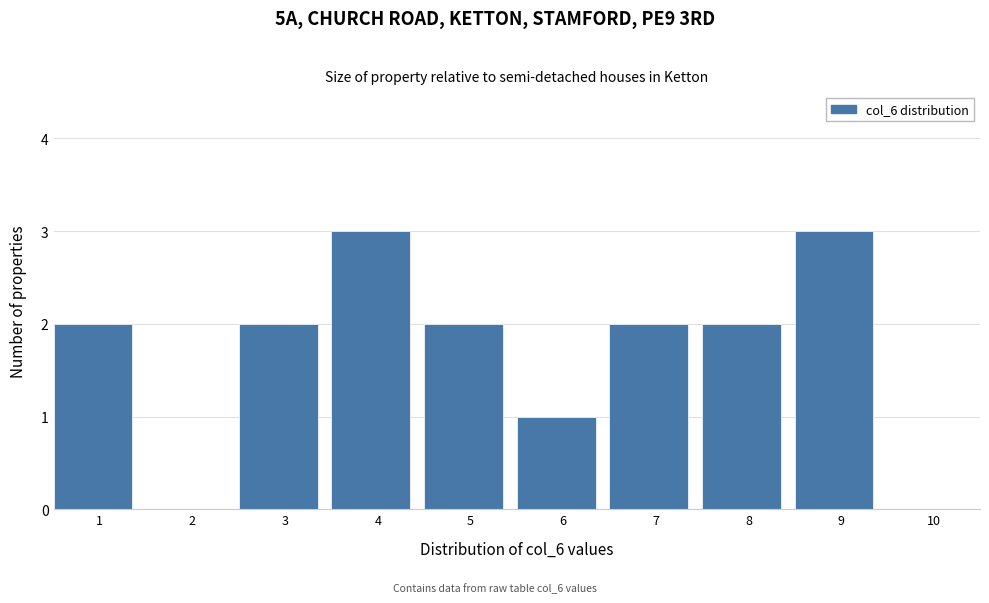

Reading left to right, what are all the values shown in this chart?

1=2	2=0	3=2	4=3	5=2	6=1	7=2	8=2	9=3	10=0